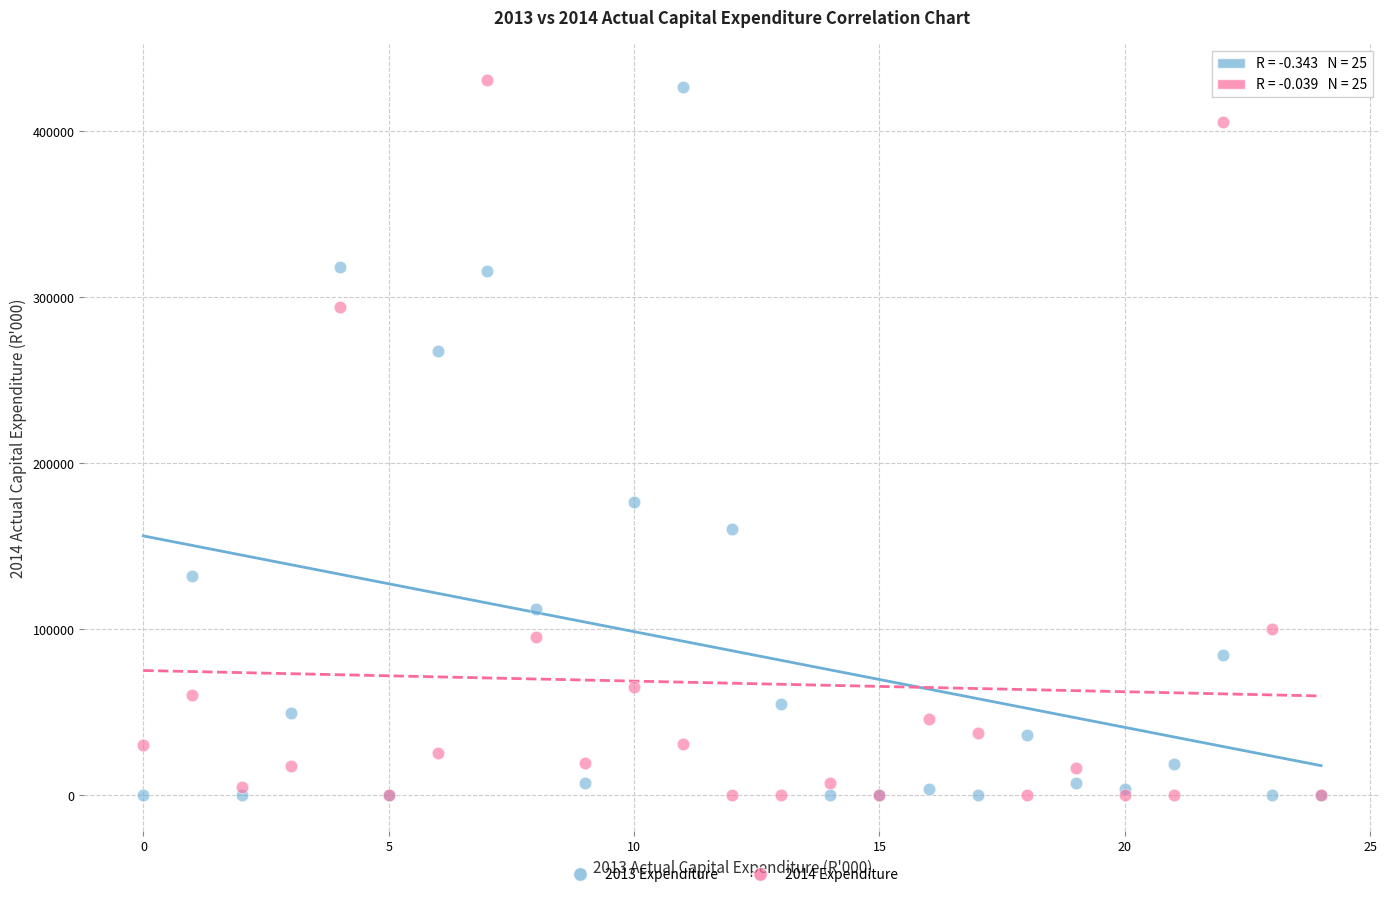

Across all series, what Y value is closest to 215371?

176370